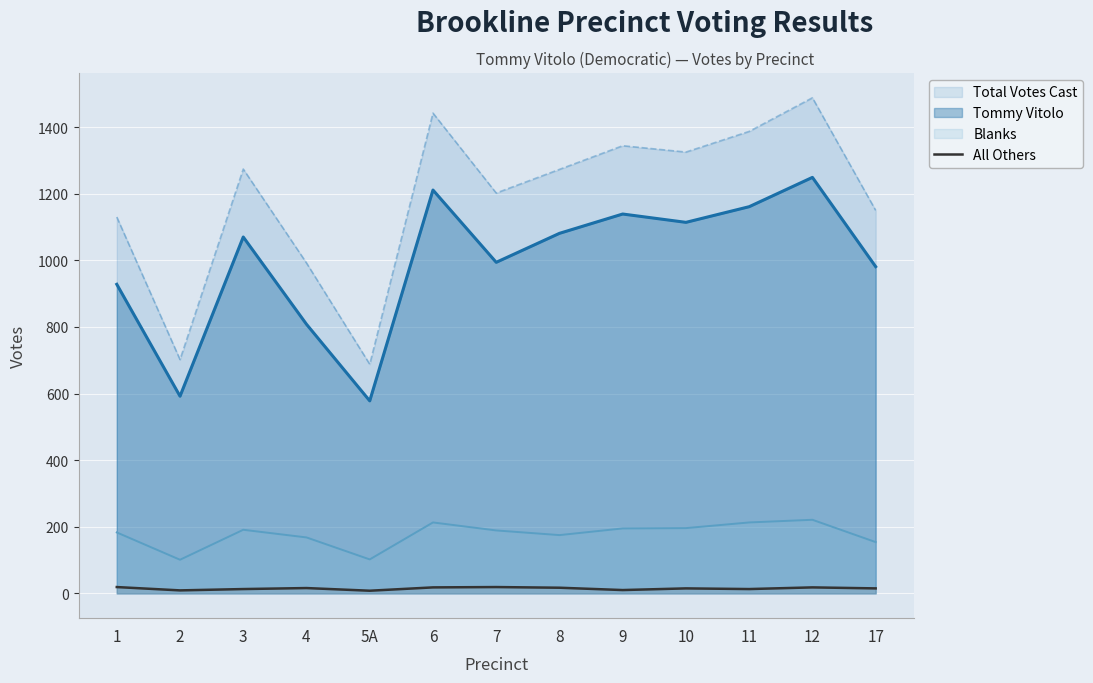

Where is the data nearest to the value 13?

3